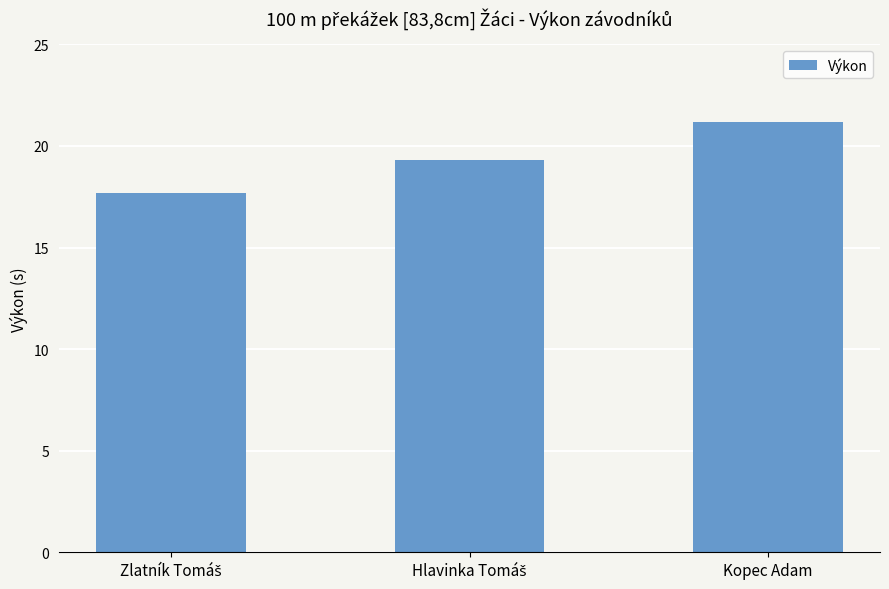

What is the value of the 3rd bar from the left?

21.2